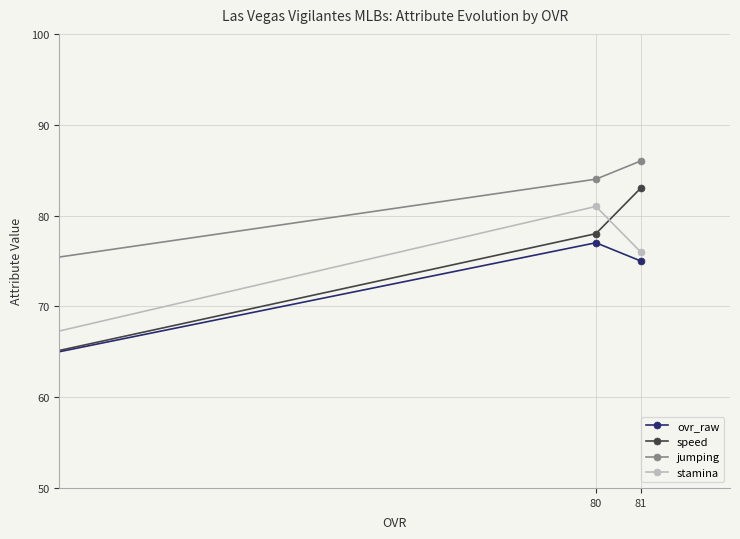

What is the sum of all stamina values?

222